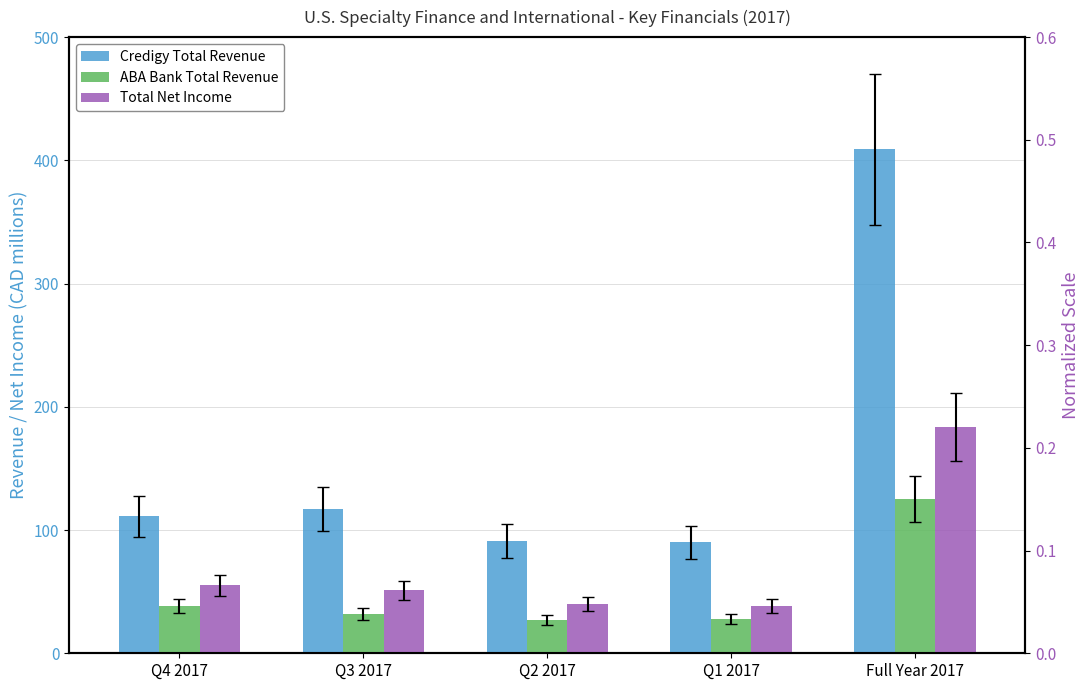

Which series changed the most between Q4 2017 and Q2 2017?

Credigy Total Revenue